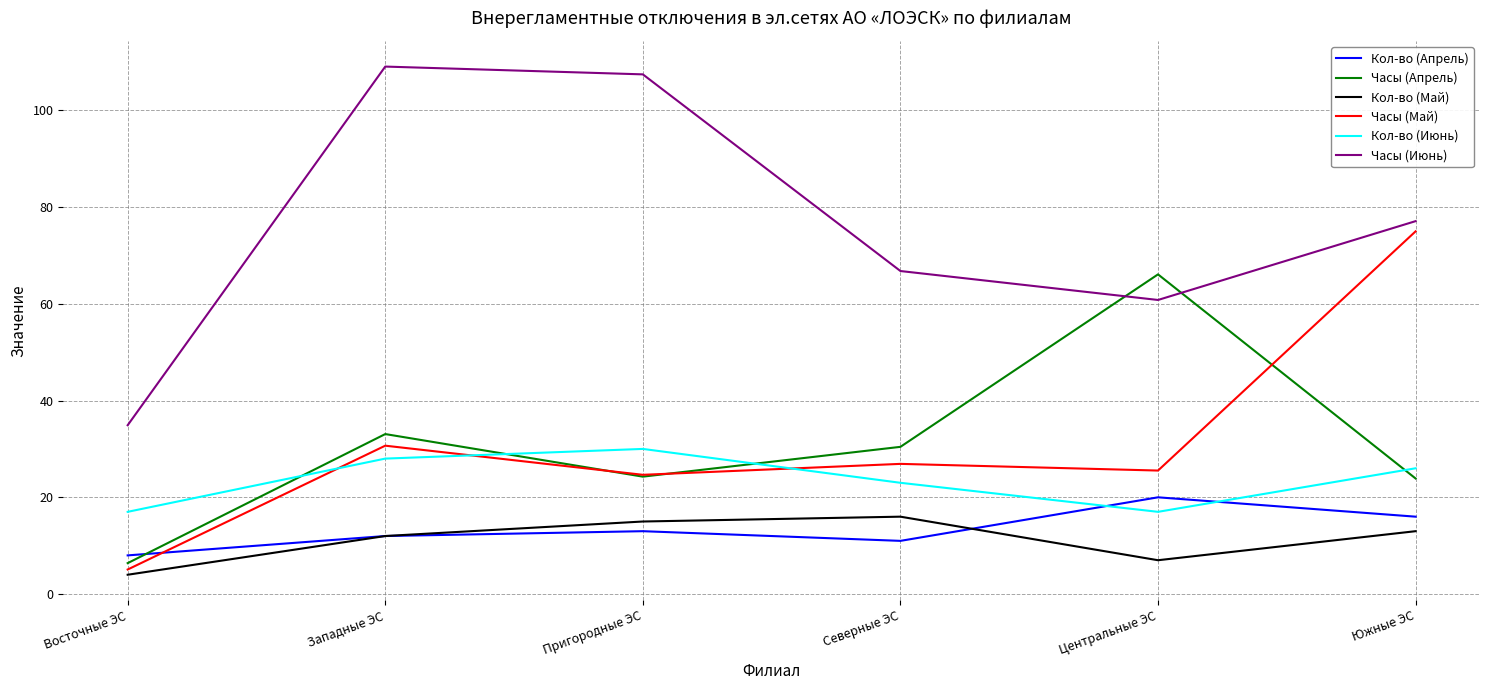

How many values in the Кол-во (Май) series are below 13?

3